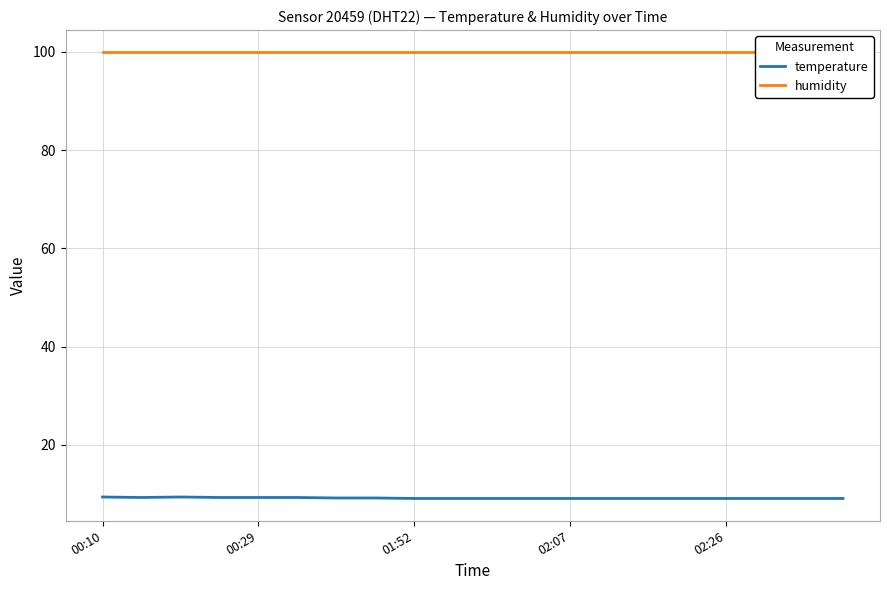

What is the difference between the second highest and second lowest values in the temperature series?

0.3